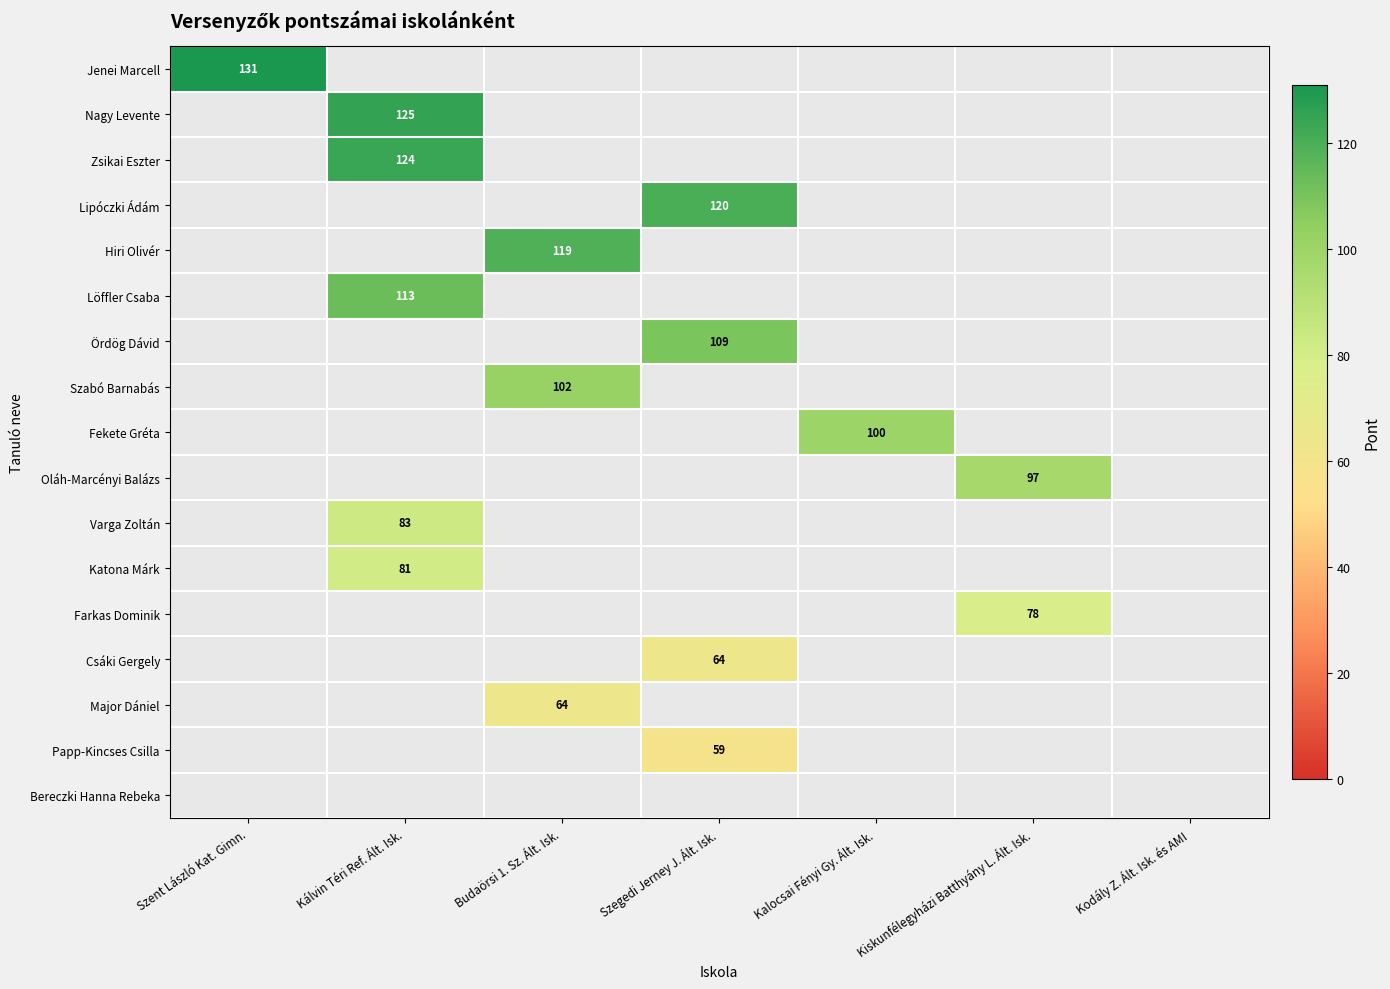

The value of Major Dániel at Budaörsi 1. Sz. Ált. Isk. is 94. True or false?

False